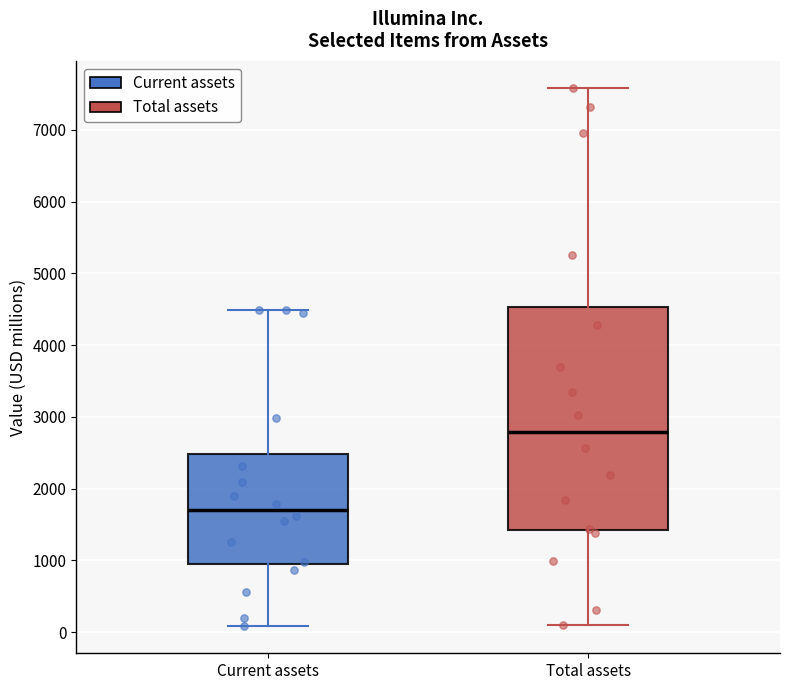

Where does the lower whisker of the box for Total assets end on the y-axis? The values are not printed on the chart, so give them approximately, as read against the axis.

100